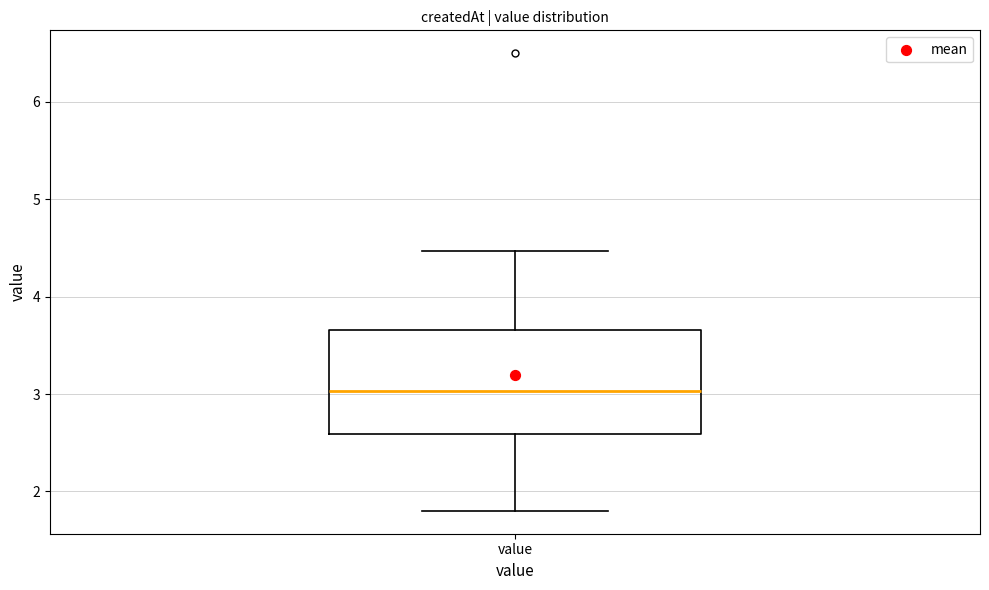

Where does the upper whisker of the box for value end on the y-axis? The values are not printed on the chart, so give them approximately, as read against the axis.

4.5